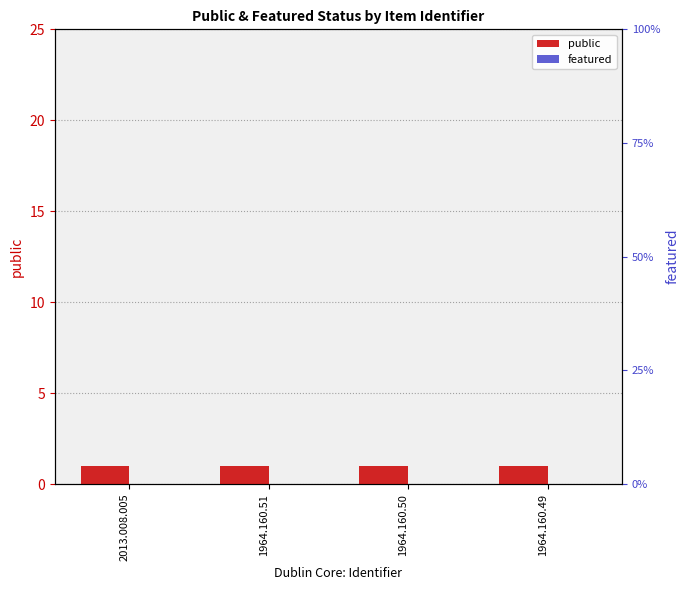

Reading left to right, what are all the values shown in this chart?

public: 1	1	1	1
featured: 0	0	0	0